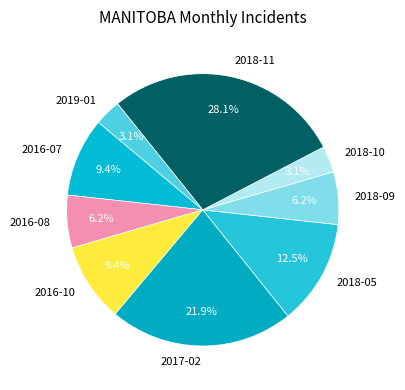

How many slices are in this pie chart?

9